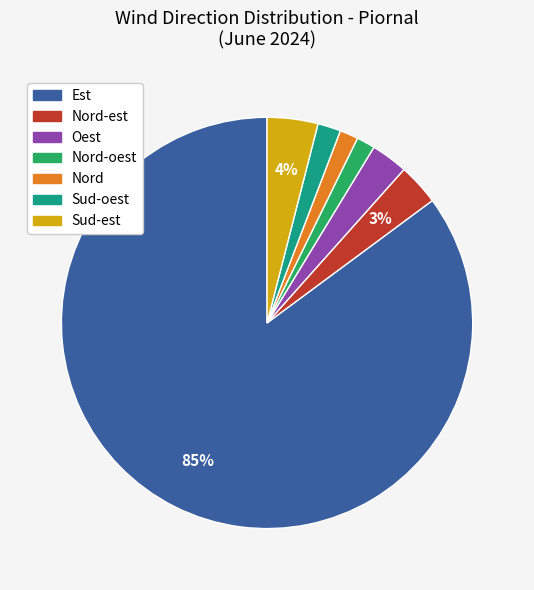

What is the majority slice?

Est